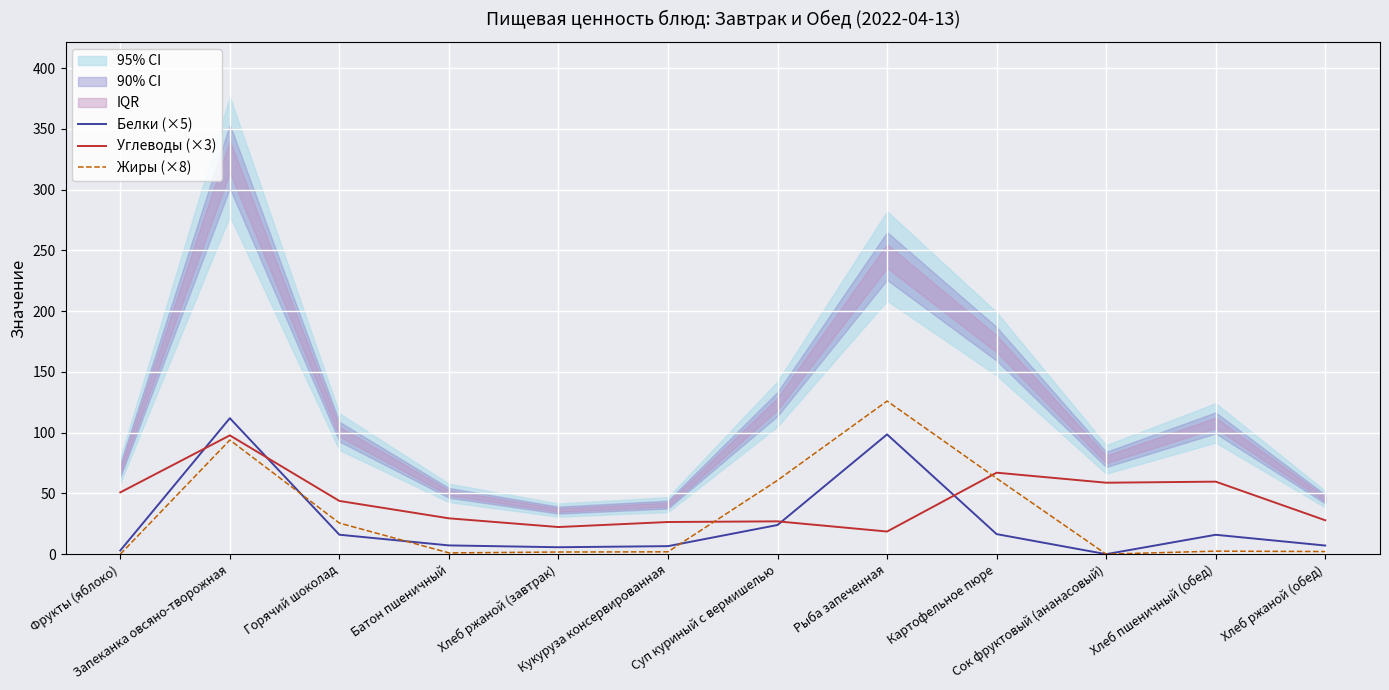

Which series ends up on top after the final intersection of Белки (×5) and Углеводы (×3)?

Углеводы (×3)